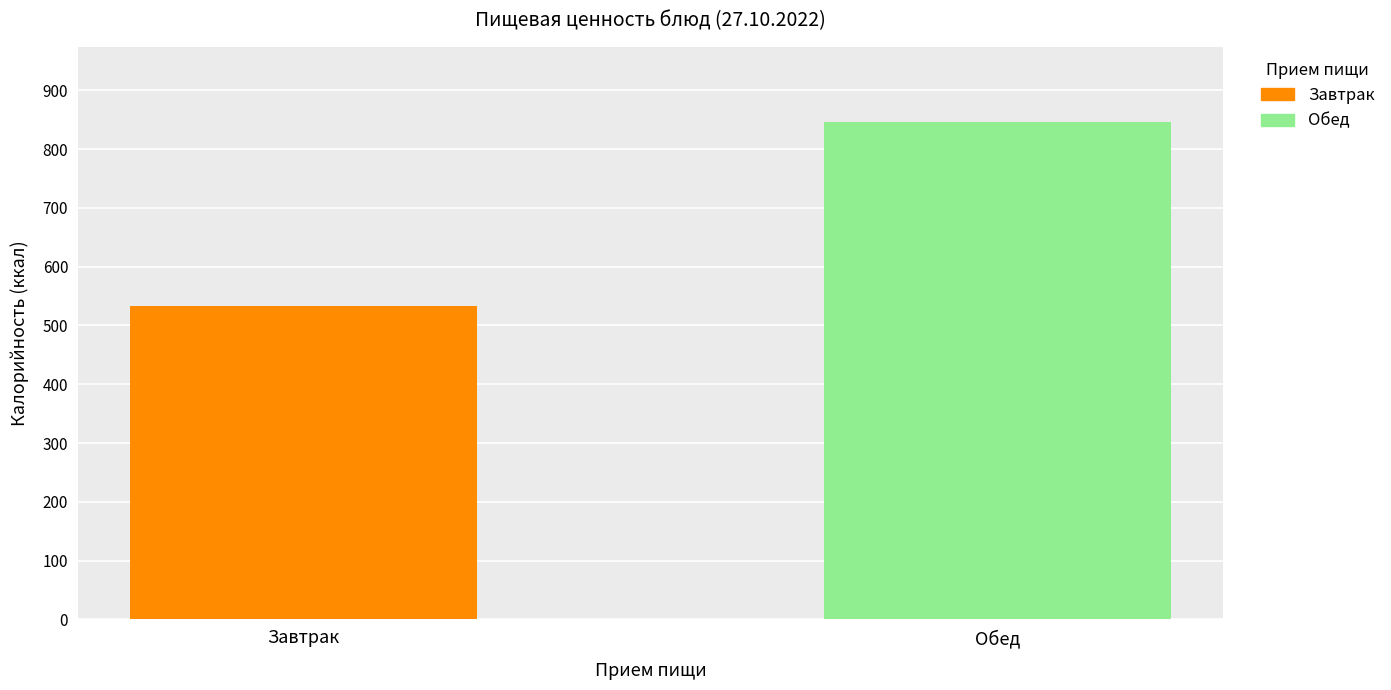

Which series has the widest spread of values?

Завтрак